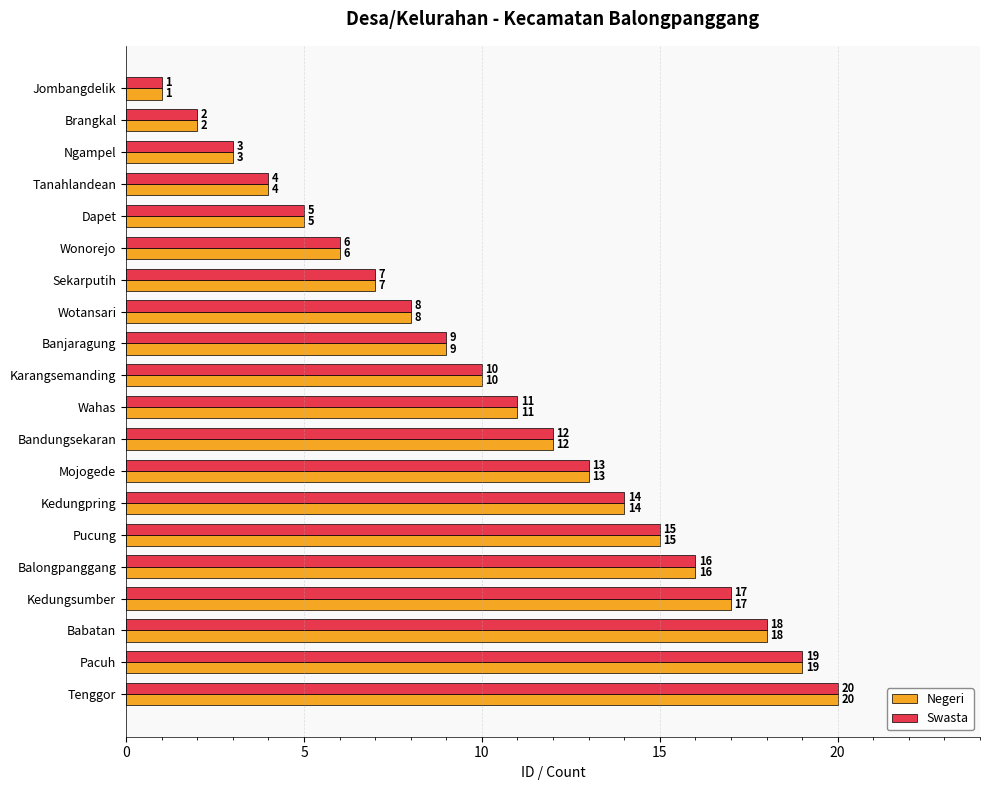

The value of Swasta at Kedungsumber is 9. True or false?

False